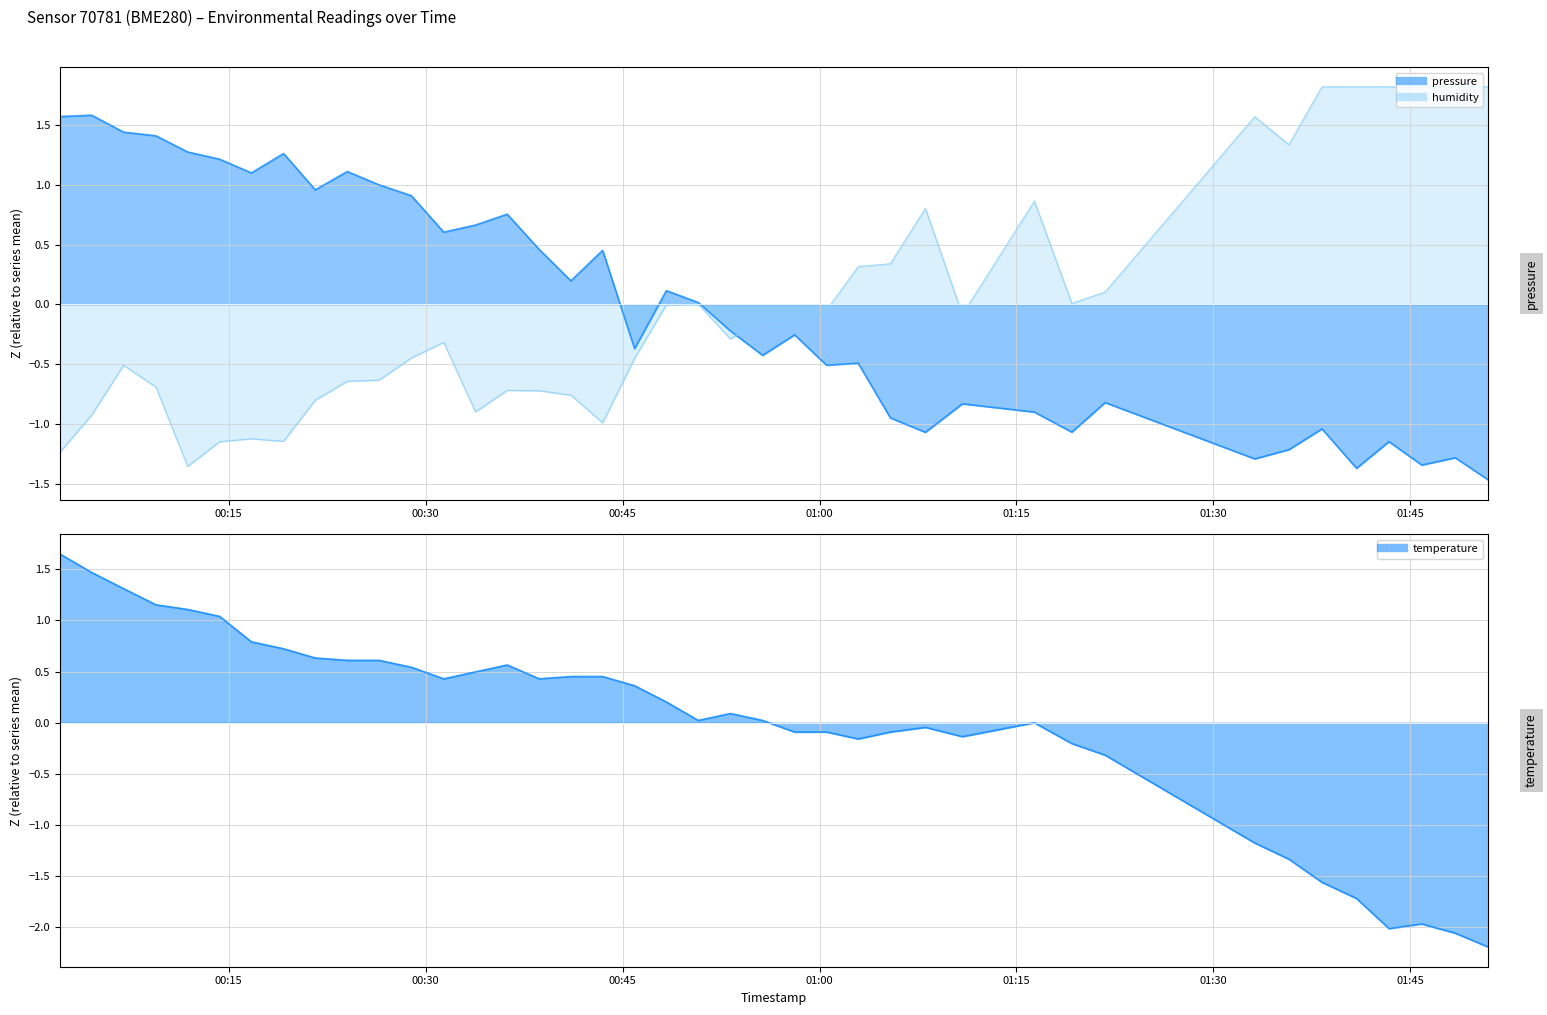

The humidity series shows -0.6 at 12. True or false?

False